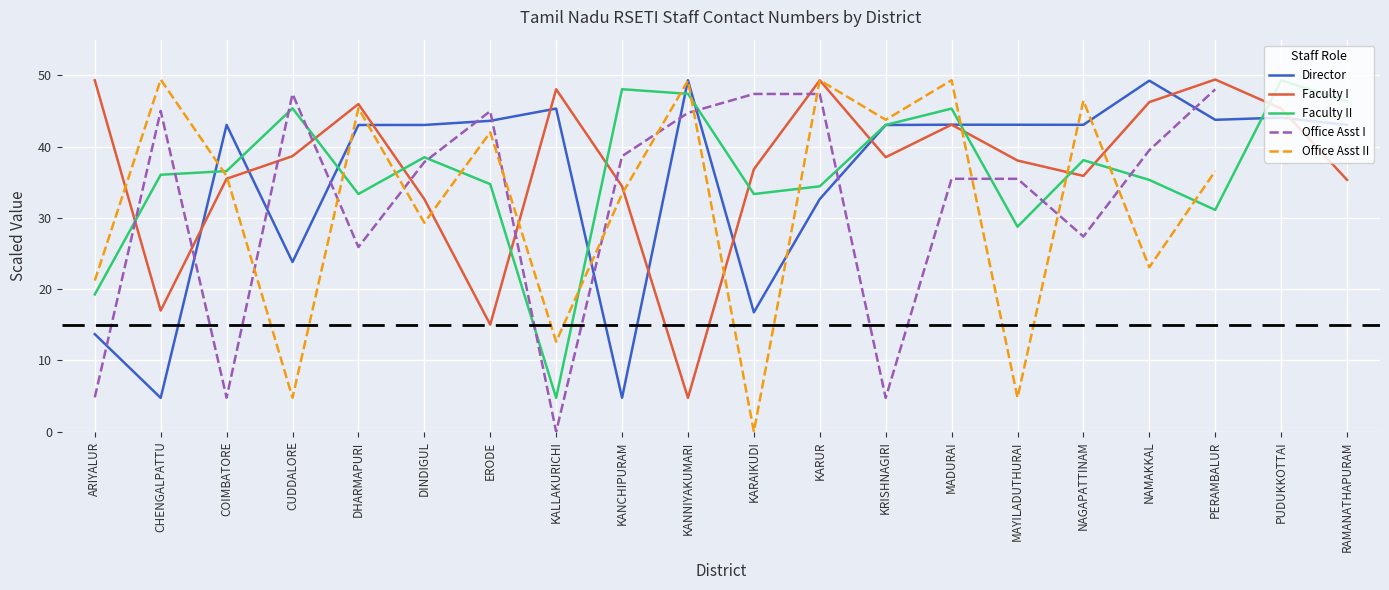

What are all the series names shown in the legend?

Director, Faculty I, Faculty II, Office Asst I, Office Asst II